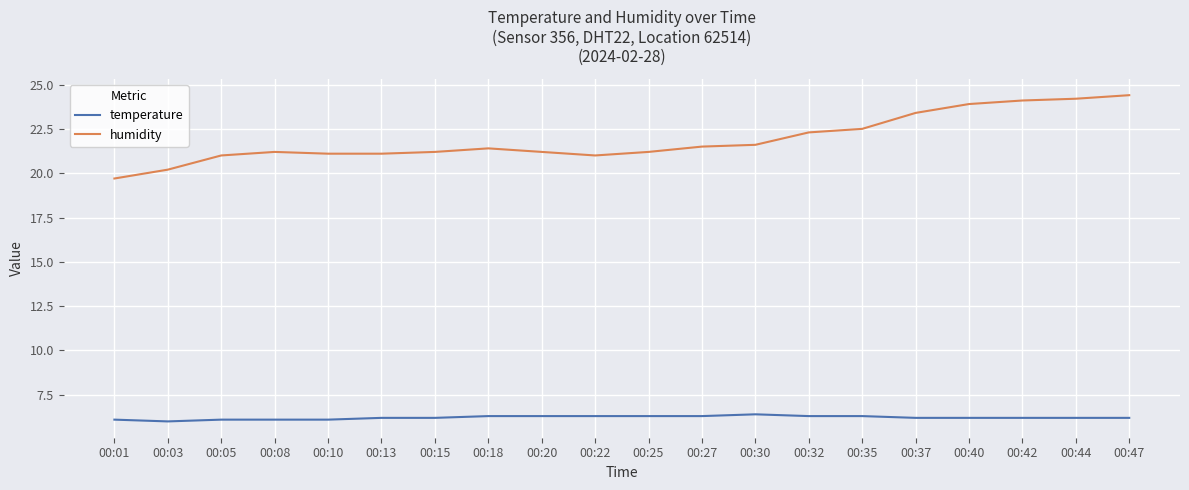

What is the average value of the temperature series?

6.2